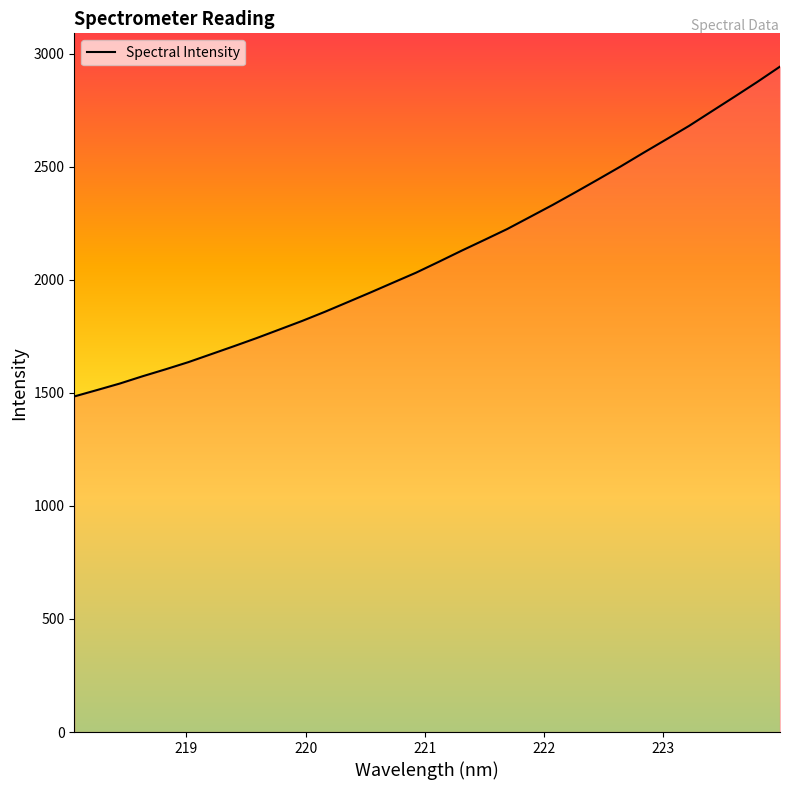

What is the difference between the maximum and minimum values?

1458.7